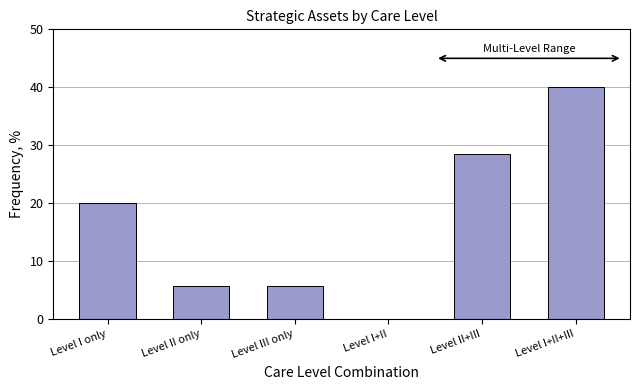

Reading right to left, transcribe all the data shown in this chart.

Level I+II+III=40.0	Level II+III=28.6	Level I+II=0.0	Level III only=5.7	Level II only=5.7	Level I only=20.0